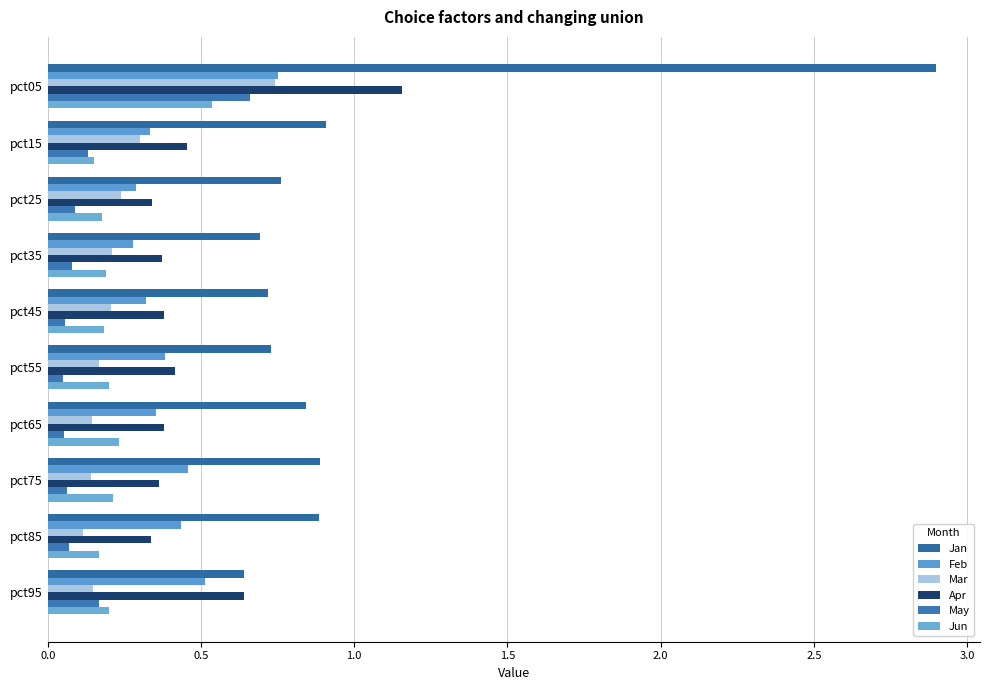

How many data points does each series have?

10